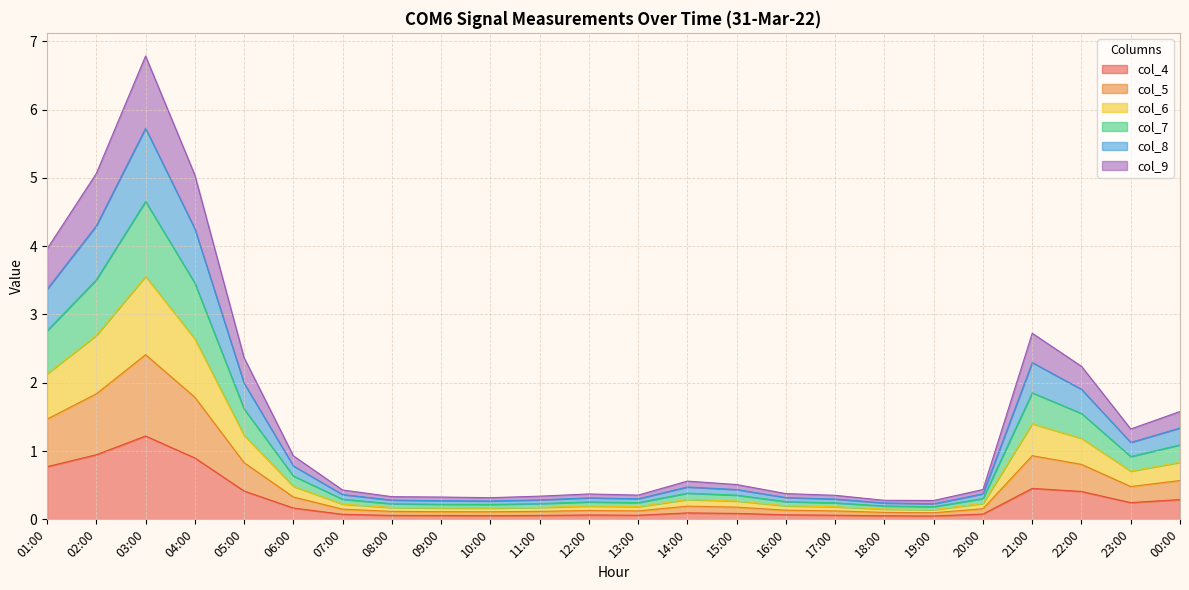

At which category is the sum across all series the highest?

03:00